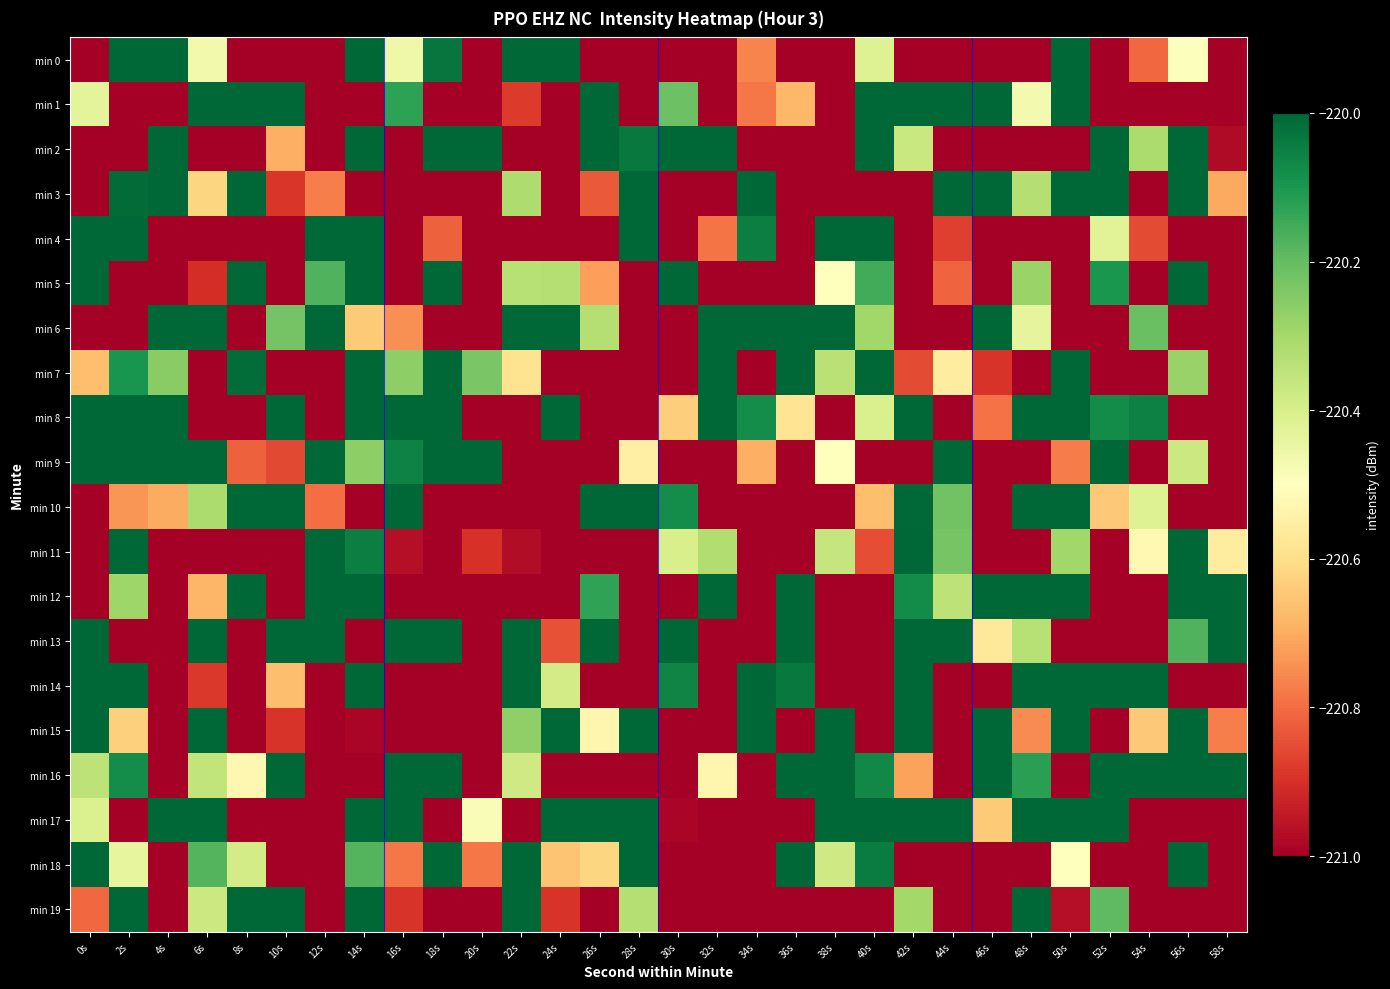

Reading right to left, list all the values displayed in this chart.

min 0: 58s=-222.7	56s=-220.5	54s=-220.8	52s=-222.1	50s=-219.7	48s=-221.0	46s=-221.4	44s=-221.7	42s=-222.3	40s=-220.4	38s=-221.7	36s=-221.1	34s=-220.8	32s=-221.6	30s=-222.1	28s=-222.1	26s=-222.0	24s=-219.5	22s=-219.0	20s=-222.8	18s=-220.0	16s=-220.5	14s=-219.4	12s=-222.6	10s=-222.2	8s=-222.2	6s=-220.5	4s=-219.9	2s=-219.1	0s=-221.4
min 1: 58s=-221.6	56s=-222.7	54s=-222.1	52s=-222.5	50s=-219.2	48s=-220.5	46s=-219.3	44s=-219.1	42s=-219.8	40s=-219.0	38s=-222.1	36s=-220.7	34s=-220.8	32s=-221.6	30s=-220.2	28s=-221.8	26s=-219.2	24s=-222.7	22s=-220.9	20s=-222.4	18s=-221.1	16s=-220.1	14s=-222.5	12s=-221.6	10s=-219.6	8s=-219.0	6s=-219.1	4s=-222.6	2s=-222.2	0s=-220.4
min 2: 58s=-221.0	56s=-219.3	54s=-220.3	52s=-219.9	50s=-221.6	48s=-221.6	46s=-222.6	44s=-221.5	42s=-220.4	40s=-219.4	38s=-222.4	36s=-221.4	34s=-222.6	32s=-219.8	30s=-219.9	28s=-220.0	26s=-219.6	24s=-222.8	22s=-222.1	20s=-219.8	18s=-218.9	16s=-222.6	14s=-219.7	12s=-222.3	10s=-220.7	8s=-221.7	6s=-221.4	4s=-219.5	2s=-221.8	0s=-221.3
min 3: 58s=-220.7	56s=-219.3	54s=-222.1	52s=-219.6	50s=-219.4	48s=-220.3	46s=-219.6	44s=-219.1	42s=-222.2	40s=-221.7	38s=-222.6	36s=-221.9	34s=-219.8	32s=-221.2	30s=-221.9	28s=-219.2	26s=-220.8	24s=-221.6	22s=-220.3	20s=-222.7	18s=-222.4	16s=-222.8	14s=-221.2	12s=-220.8	10s=-220.9	8s=-219.8	6s=-220.6	4s=-219.8	2s=-220.0	0s=-222.4
min 4: 58s=-221.7	56s=-222.7	54s=-220.9	52s=-220.4	50s=-222.7	48s=-221.7	46s=-221.7	44s=-220.9	42s=-221.9	40s=-219.0	38s=-219.0	36s=-221.4	34s=-220.1	32s=-220.8	30s=-221.6	28s=-219.1	26s=-221.5	24s=-222.4	22s=-222.0	20s=-221.2	18s=-220.8	16s=-222.8	14s=-219.4	12s=-219.6	10s=-221.2	8s=-222.0	6s=-222.4	4s=-221.6	2s=-219.3	0s=-219.6
min 5: 58s=-222.3	56s=-219.1	54s=-221.3	52s=-220.1	50s=-222.2	48s=-220.3	46s=-222.0	44s=-220.8	42s=-222.8	40s=-220.2	38s=-220.5	36s=-222.7	34s=-222.1	32s=-221.6	30s=-219.5	28s=-222.5	26s=-220.7	24s=-220.3	22s=-220.3	20s=-221.4	18s=-219.9	16s=-221.9	14s=-219.8	12s=-220.2	10s=-221.9	8s=-218.9	6s=-220.9	4s=-222.3	2s=-221.9	0s=-219.2
min 6: 58s=-222.2	56s=-222.8	54s=-220.2	52s=-222.5	50s=-222.8	48s=-220.4	46s=-219.3	44s=-222.2	42s=-222.5	40s=-220.3	38s=-219.7	36s=-219.3	34s=-219.3	32s=-220.0	30s=-221.5	28s=-221.5	26s=-220.3	24s=-219.3	22s=-219.3	20s=-222.5	18s=-221.9	16s=-220.7	14s=-220.6	12s=-219.6	10s=-220.2	8s=-221.8	6s=-219.4	4s=-219.2	2s=-222.4	0s=-221.5
min 7: 58s=-222.2	56s=-220.3	54s=-222.8	52s=-221.7	50s=-220.0	48s=-222.1	46s=-220.9	44s=-220.6	42s=-220.9	40s=-219.7	38s=-220.3	36s=-219.3	34s=-221.3	32s=-219.0	30s=-221.9	28s=-221.8	26s=-221.4	24s=-222.5	22s=-220.6	20s=-220.2	18s=-219.5	16s=-220.3	14s=-219.9	12s=-221.6	10s=-221.9	8s=-220.0	6s=-222.0	4s=-220.3	2s=-220.1	0s=-220.7
min 8: 58s=-221.7	56s=-221.4	54s=-220.1	52s=-220.1	50s=-219.9	48s=-219.4	46s=-220.8	44s=-222.3	42s=-218.9	40s=-220.4	38s=-222.5	36s=-220.6	34s=-220.1	32s=-219.1	30s=-220.6	28s=-222.2	26s=-221.6	24s=-219.5	22s=-221.3	20s=-221.7	18s=-219.5	16s=-219.0	14s=-219.0	12s=-221.2	10s=-219.1	8s=-222.8	6s=-221.4	4s=-219.2	2s=-219.0	0s=-219.1
min 9: 58s=-222.5	56s=-220.4	54s=-222.0	52s=-219.8	50s=-220.8	48s=-222.4	46s=-221.4	44s=-219.6	42s=-222.7	40s=-222.7	38s=-220.5	36s=-221.7	34s=-220.7	32s=-221.0	30s=-222.7	28s=-220.5	26s=-222.5	24s=-221.4	22s=-221.5	20s=-219.3	18s=-219.7	16s=-220.1	14s=-220.3	12s=-219.7	10s=-220.9	8s=-220.8	6s=-219.2	4s=-219.4	2s=-219.6	0s=-219.6
min 10: 58s=-221.9	56s=-221.2	54s=-220.4	52s=-220.6	50s=-219.9	48s=-219.0	46s=-221.7	44s=-220.2	42s=-220.0	40s=-220.7	38s=-221.9	36s=-222.2	34s=-222.2	32s=-221.2	30s=-220.1	28s=-219.5	26s=-219.0	24s=-222.8	22s=-222.5	20s=-221.1	18s=-221.8	16s=-219.7	14s=-221.6	12s=-220.8	10s=-219.0	8s=-220.0	6s=-220.3	4s=-220.7	2s=-220.7	0s=-222.7
min 11: 58s=-220.6	56s=-219.1	54s=-220.5	52s=-222.8	50s=-220.3	48s=-222.6	46s=-222.2	44s=-220.2	42s=-219.4	40s=-220.9	38s=-220.4	36s=-221.4	34s=-222.7	32s=-220.3	30s=-220.4	28s=-221.3	26s=-221.1	24s=-222.2	22s=-221.0	20s=-220.9	18s=-222.5	16s=-221.0	14s=-220.0	12s=-219.4	10s=-222.7	8s=-222.7	6s=-222.4	4s=-222.8	2s=-219.8	0s=-221.4
min 12: 58s=-219.6	56s=-219.9	54s=-222.2	52s=-221.7	50s=-219.6	48s=-219.9	46s=-219.4	44s=-220.3	42s=-220.1	40s=-222.4	38s=-221.7	36s=-219.6	34s=-222.8	32s=-219.5	30s=-221.6	28s=-222.6	26s=-220.1	24s=-222.5	22s=-222.8	20s=-222.5	18s=-222.6	16s=-222.1	14s=-219.2	12s=-219.0	10s=-221.3	8s=-219.1	6s=-220.7	4s=-221.0	2s=-220.3	0s=-221.3
min 13: 58s=-219.9	56s=-220.2	54s=-221.5	52s=-221.7	50s=-221.1	48s=-220.3	46s=-220.6	44s=-219.1	42s=-219.1	40s=-221.6	38s=-222.5	36s=-219.2	34s=-222.8	32s=-221.3	30s=-219.3	28s=-221.6	26s=-219.6	24s=-220.8	22s=-219.3	20s=-222.5	18s=-219.8	16s=-219.9	14s=-221.1	12s=-219.4	10s=-219.1	8s=-221.5	6s=-219.8	4s=-221.4	2s=-221.2	0s=-218.9
min 14: 58s=-222.5	56s=-221.4	54s=-219.8	52s=-218.9	50s=-219.1	48s=-219.6	46s=-221.4	44s=-221.4	42s=-218.9	40s=-222.5	38s=-222.5	36s=-220.0	34s=-219.6	32s=-222.6	30s=-220.1	28s=-222.5	26s=-222.5	24s=-220.4	22s=-219.8	20s=-222.3	18s=-222.4	16s=-221.5	14s=-219.3	12s=-221.1	10s=-220.7	8s=-222.6	6s=-220.9	4s=-222.5	2s=-219.7	0s=-219.7
min 15: 58s=-220.8	56s=-219.0	54s=-220.6	52s=-222.6	50s=-218.9	48s=-220.8	46s=-219.3	44s=-222.7	42s=-219.0	40s=-222.8	38s=-219.0	36s=-222.0	34s=-219.4	32s=-221.7	30s=-221.4	28s=-219.0	26s=-220.5	24s=-219.9	22s=-220.3	20s=-222.4	18s=-222.4	16s=-222.6	14s=-221.0	12s=-222.8	10s=-220.9	8s=-222.4	6s=-219.2	4s=-221.2	2s=-220.6	0s=-219.8
min 16: 58s=-220.0	56s=-219.1	54s=-219.6	52s=-219.2	50s=-222.2	48s=-220.1	46s=-219.6	44s=-221.6	42s=-220.7	40s=-220.1	38s=-218.9	36s=-219.0	34s=-222.6	32s=-220.5	30s=-221.4	28s=-221.0	26s=-222.1	24s=-221.8	22s=-220.4	20s=-221.0	18s=-219.3	16s=-219.1	14s=-221.7	12s=-222.7	10s=-219.3	8s=-220.5	6s=-220.4	4s=-221.0	2s=-220.1	0s=-220.3
min 17: 58s=-222.3	56s=-221.1	54s=-221.9	52s=-219.5	50s=-219.1	48s=-219.8	46s=-220.6	44s=-218.9	42s=-218.9	40s=-219.6	38s=-219.4	36s=-222.6	34s=-221.8	32s=-221.2	30s=-221.0	28s=-219.5	26s=-219.5	24s=-219.0	22s=-221.3	20s=-220.5	18s=-222.3	16s=-218.9	14s=-219.6	12s=-221.4	10s=-222.8	8s=-222.7	6s=-219.4	4s=-219.1	2s=-221.2	0s=-220.4
min 18: 58s=-221.5	56s=-219.2	54s=-221.1	52s=-221.3	50s=-220.5	48s=-221.5	46s=-222.8	44s=-222.3	42s=-222.0	40s=-220.0	38s=-220.4	36s=-219.8	34s=-222.7	32s=-222.3	30s=-221.2	28s=-219.4	26s=-220.6	24s=-220.7	22s=-219.5	20s=-220.8	18s=-219.8	16s=-220.8	14s=-220.2	12s=-222.4	10s=-221.4	8s=-220.4	6s=-220.2	4s=-221.9	2s=-220.4	0s=-219.0
min 19: 58s=-222.7	56s=-222.1	54s=-222.2	52s=-220.2	50s=-221.0	48s=-219.3	46s=-221.5	44s=-222.1	42s=-220.3	40s=-222.3	38s=-222.3	36s=-222.4	34s=-222.3	32s=-222.6	30s=-221.9	28s=-220.3	26s=-221.5	24s=-220.9	22s=-218.9	20s=-221.0	18s=-221.8	16s=-220.9	14s=-219.2	12s=-222.3	10s=-219.1	8s=-219.4	6s=-220.4	4s=-221.3	2s=-219.7	0s=-220.8